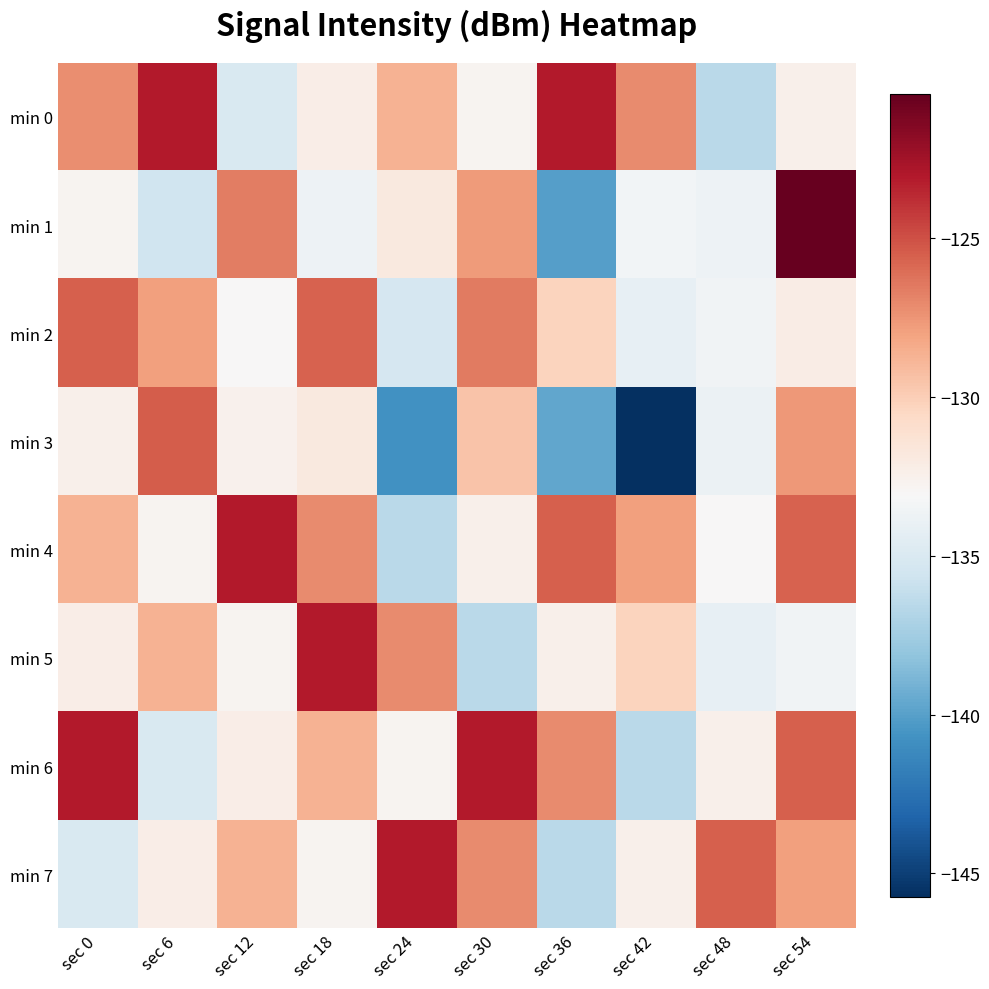

At which category is the sum across all series the highest?

sec 54